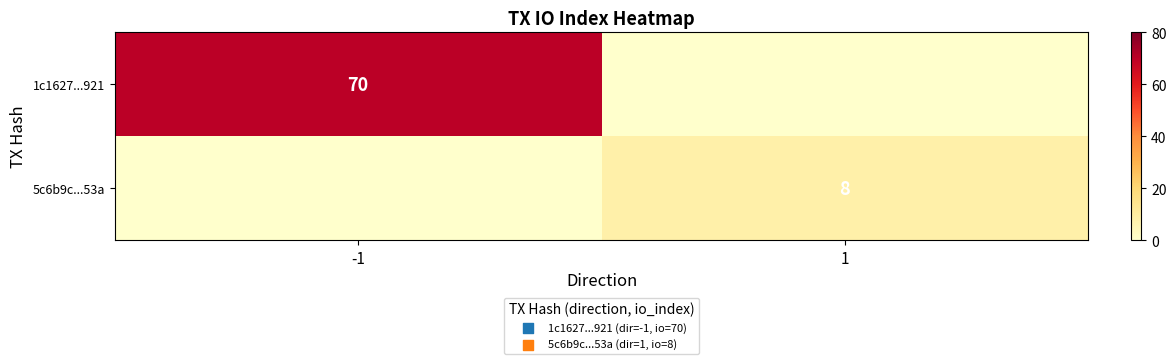

Is the value of 1c1627...921 at -1 greater than the value of 5c6b9c...53a at 1?

Yes